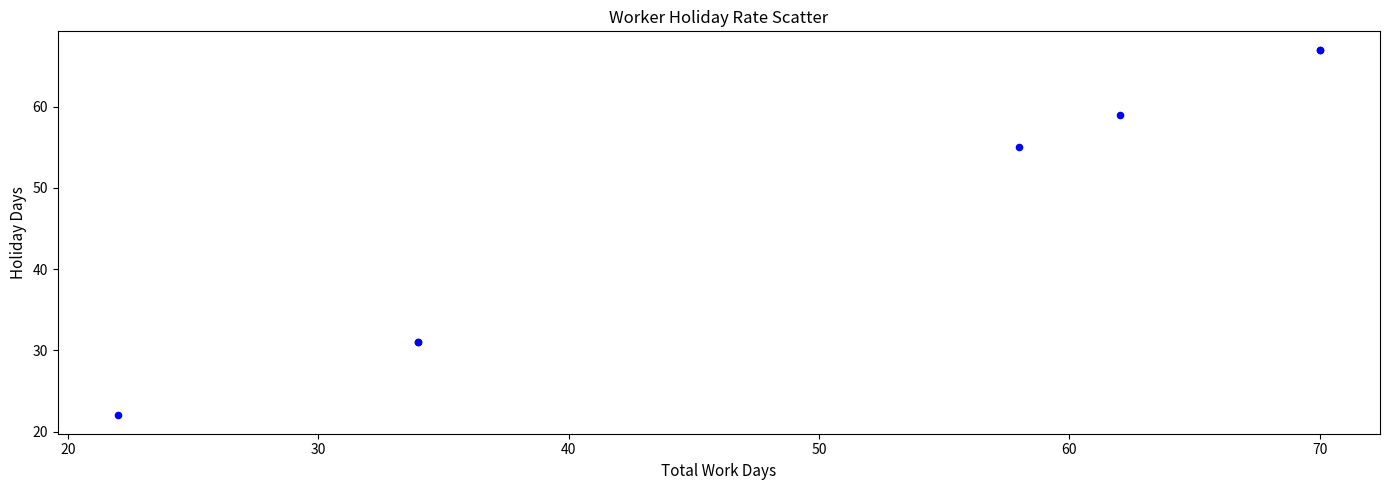

What Y value in the scatter plot is closest to 44?

55